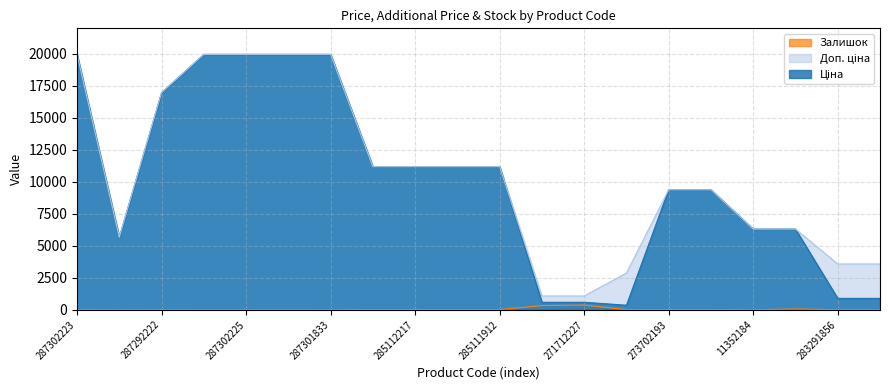

The value of Доп. ціна at 285111912 is 15813.6. True or false?

False